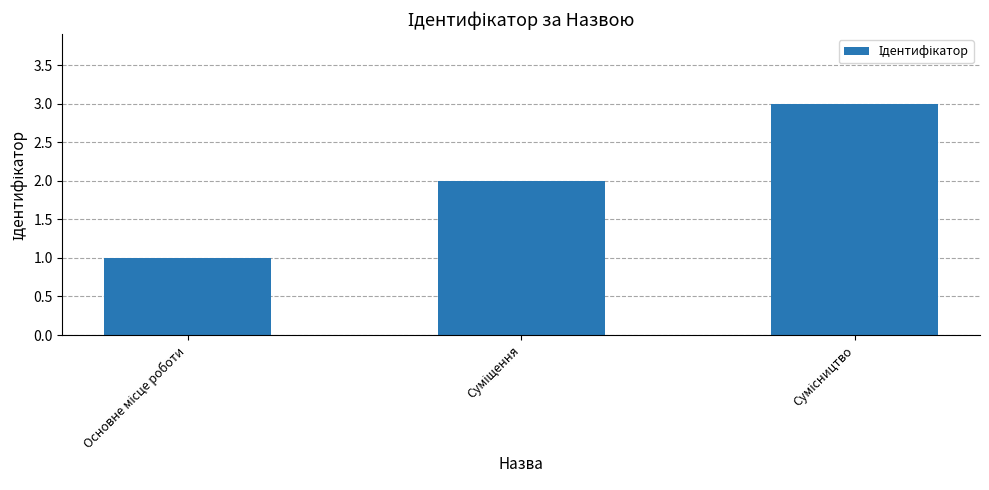

What is the greatest value displayed?

3